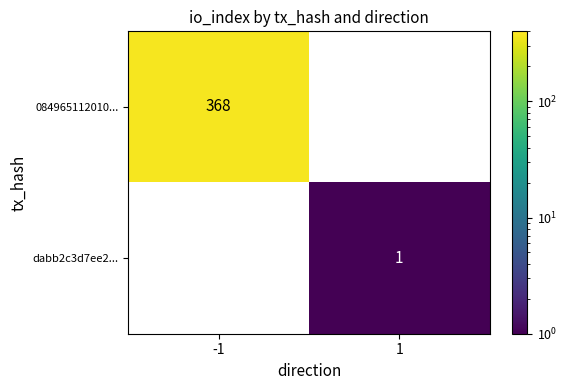

The dabb2c3d7ee2... series shows 1 at 1. True or false?

True